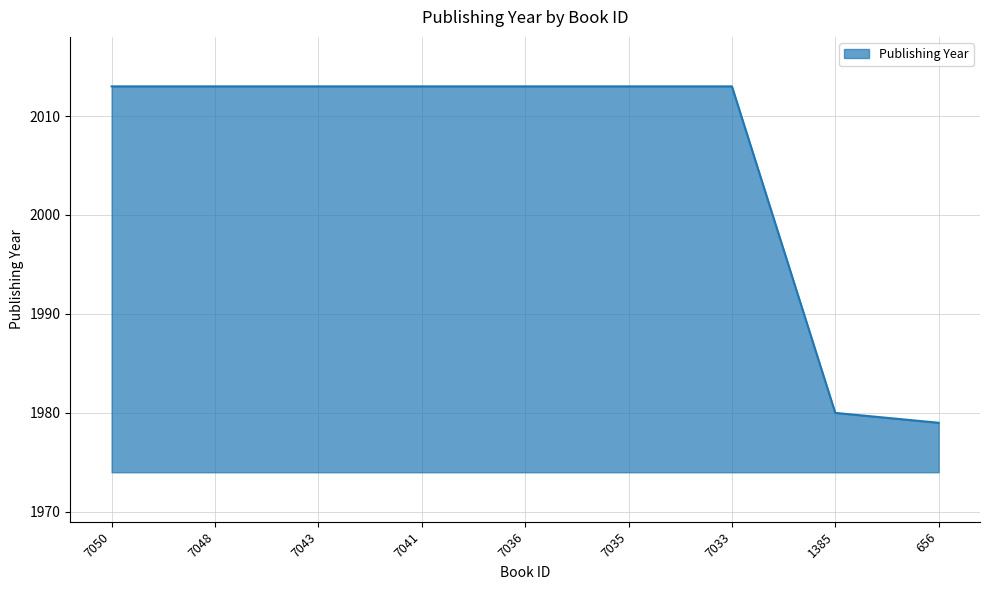

What is the smallest value displayed?

1979